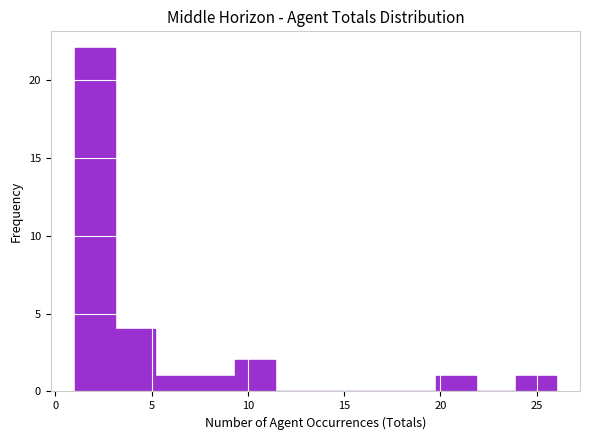

Reading left to right, transcribe this chart: for each bar, give the range it covers on the x-axis and its height. Neither the bar edges nor the heights are printed on the chart, so give them approximately, as read against the axes.

1.0 to 3.0: 22
3.0 to 5.0: 4
5.0 to 7.5: 1
7.5 to 9.5: 1
9.5 to 11.5: 2
11.5 to 13.5: 0
13.5 to 15.5: 0
15.5 to 17.5: 0
17.5 to 20.0: 0
20.0 to 22.0: 1
22.0 to 24.0: 0
24.0 to 26.0: 1